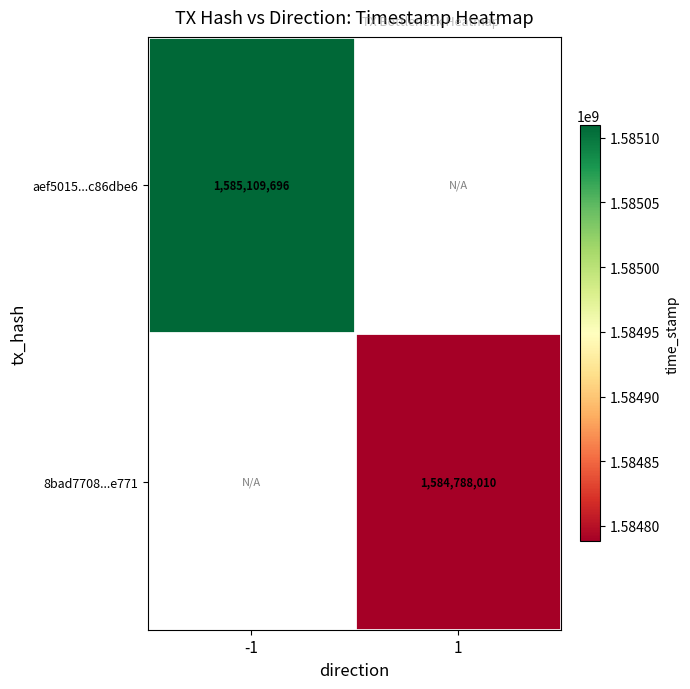

How many data points does each series have?

2